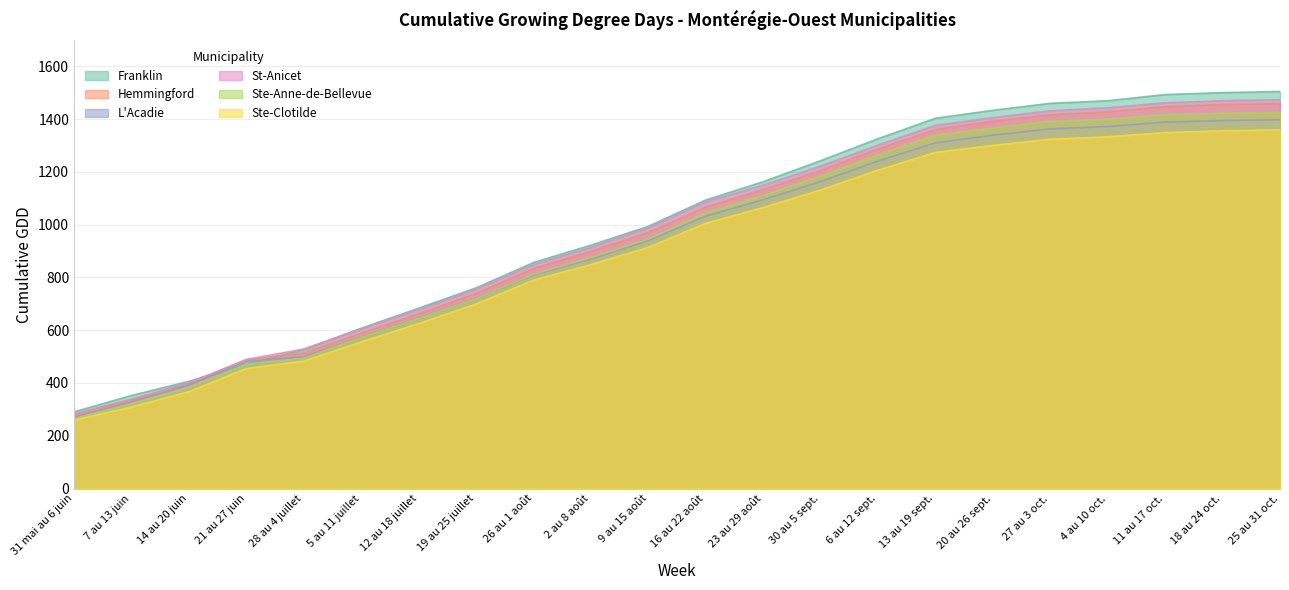

What is the label of the 11th point from the left?

9 au 15 août